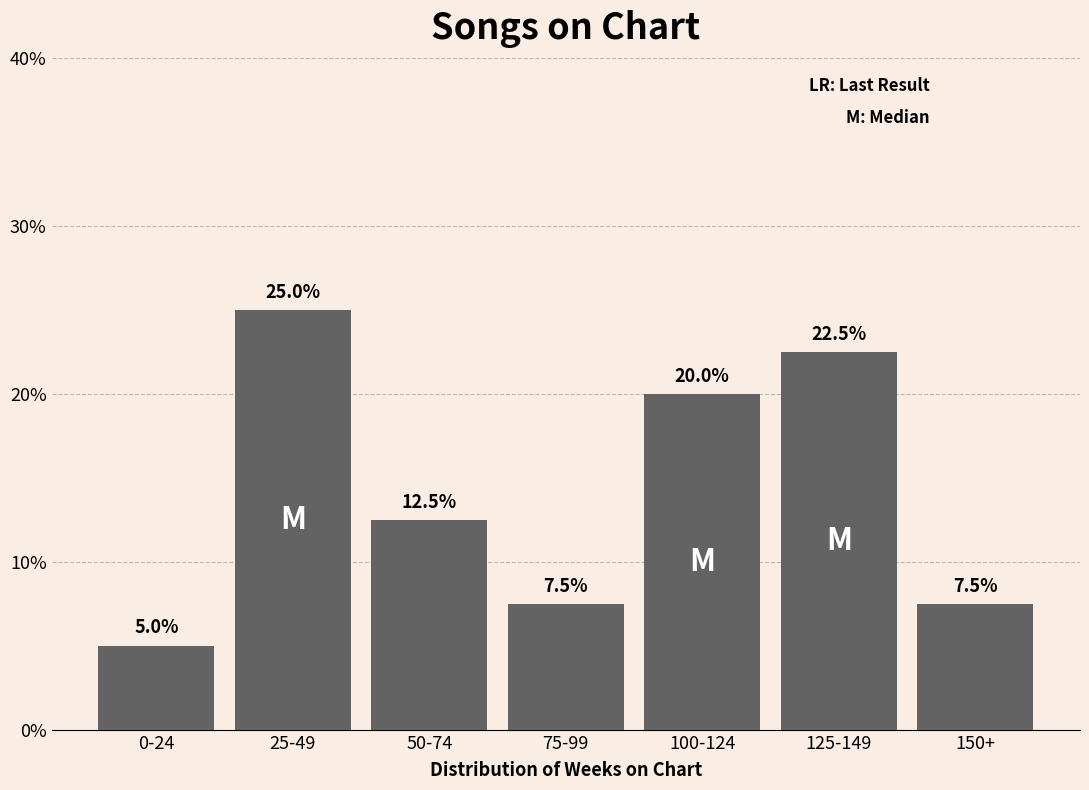

Reading left to right, extract all data points from this chart.

0-24=5.0	25-49=25.0	50-74=12.5	75-99=7.5	100-124=20.0	125-149=22.5	150+=7.5